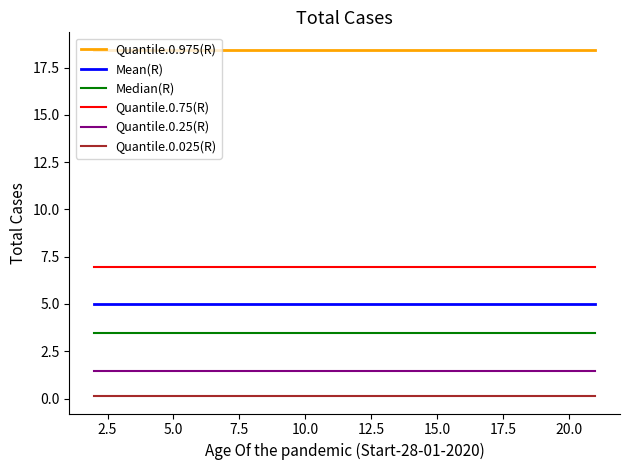

What is the maximum value shown in the chart?

18.4